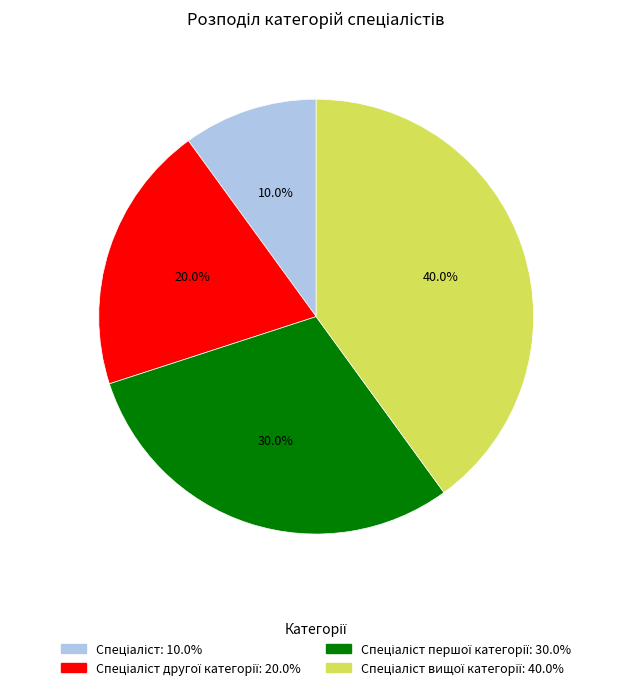

Is there any slice that represents more than half of the pie?

No